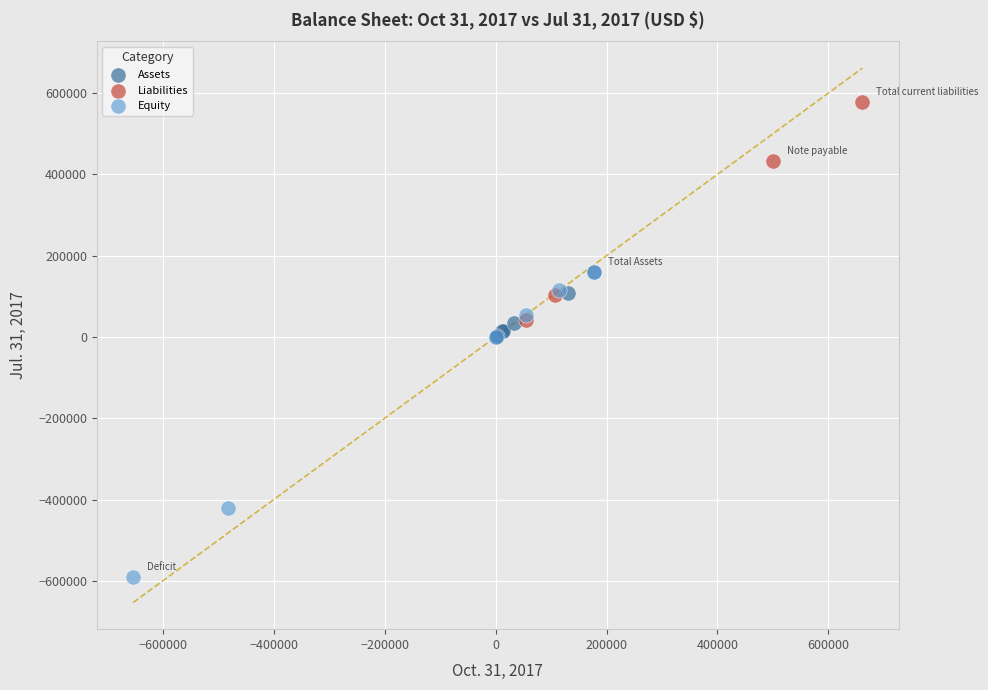

What are all the series names shown in the legend?

Assets, Liabilities, Equity